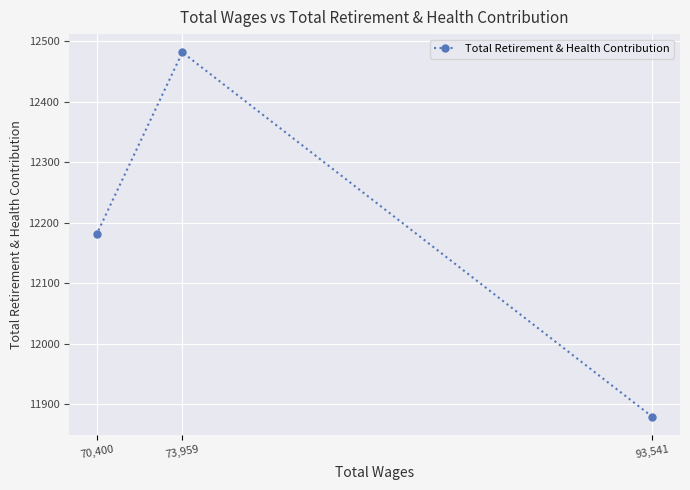

How many lines are shown in the chart?

1